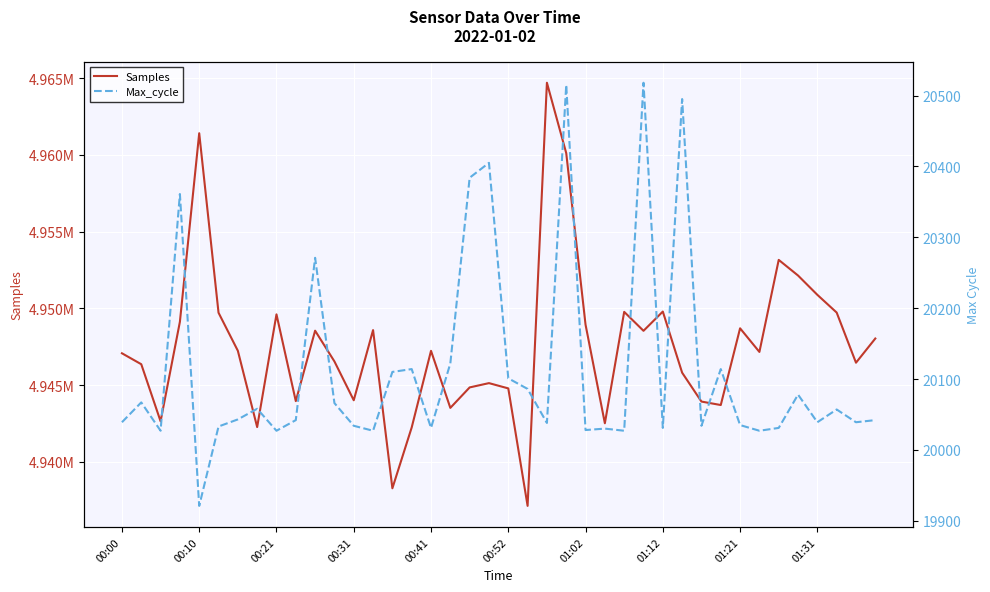

How many values in the Max_cycle series exceed 20042?

19